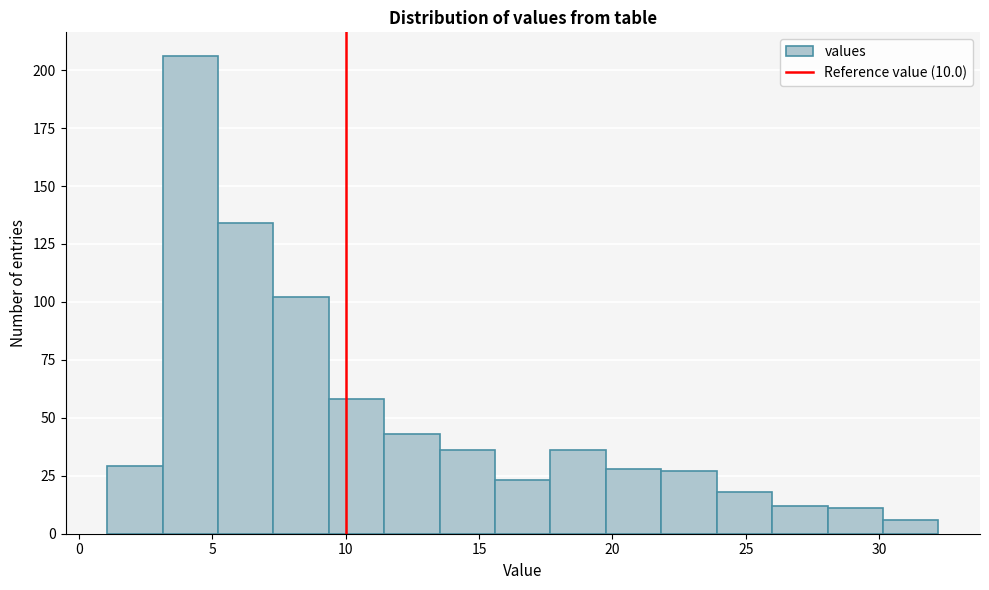

Over which range of the x-axis is the bar tallest?

3.0 to 5.0